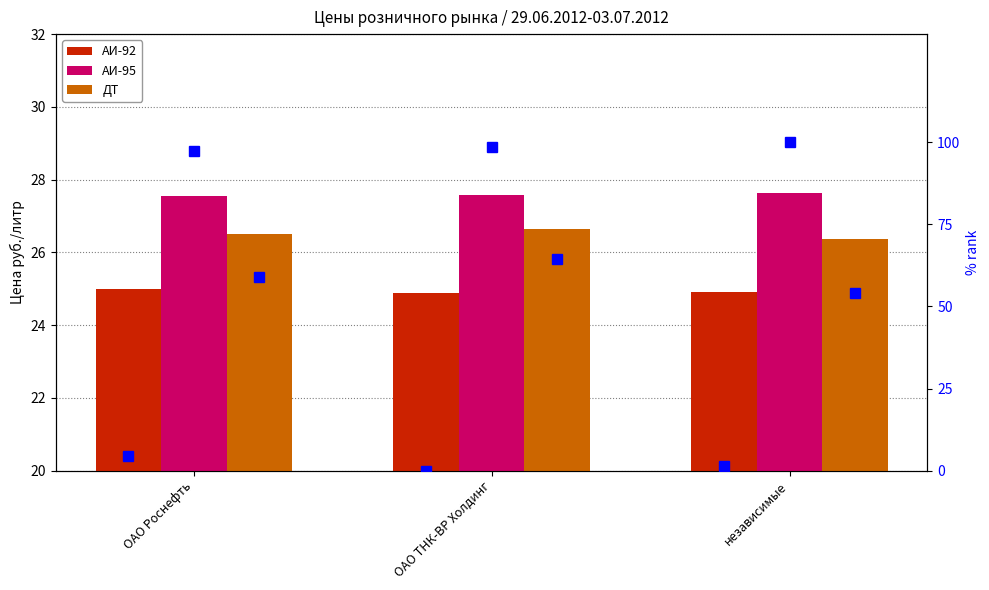

What position from the right is ОАО ТНК-ВР Холдинг?

2